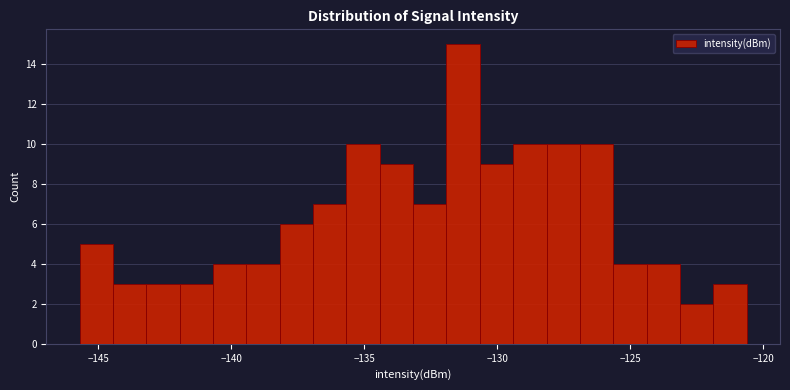

Read against the x-axis, roughly where is the centre of the tallest bar?

-131.5